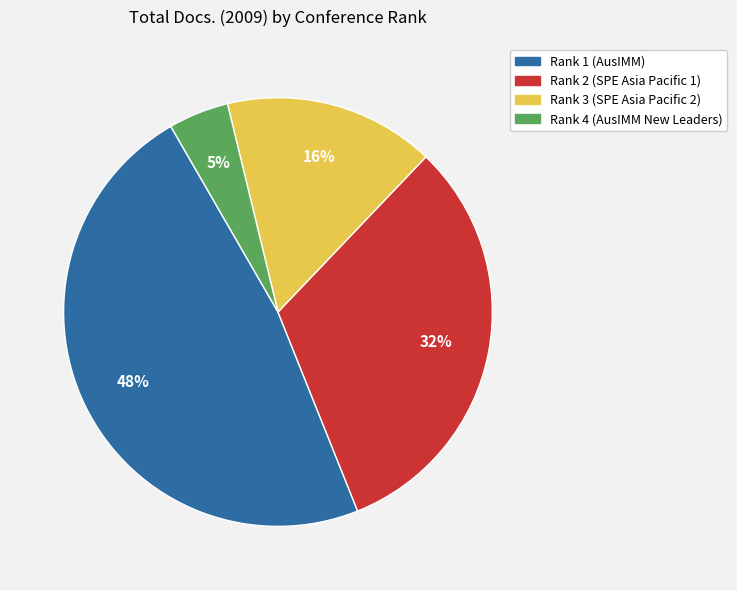

Is there any slice that represents more than half of the pie?

No